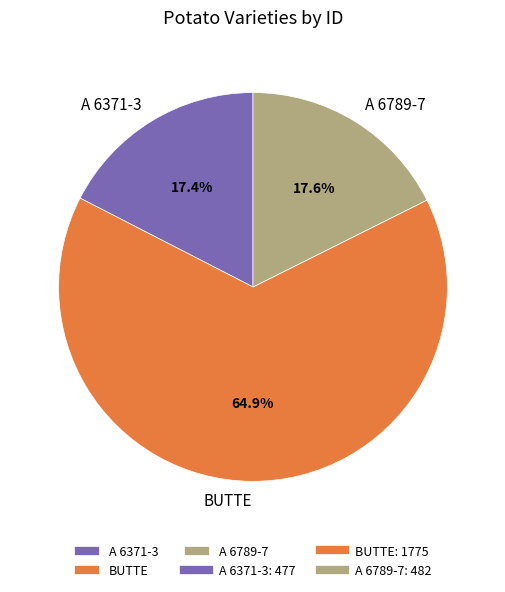

How many segments does this pie chart have?

3